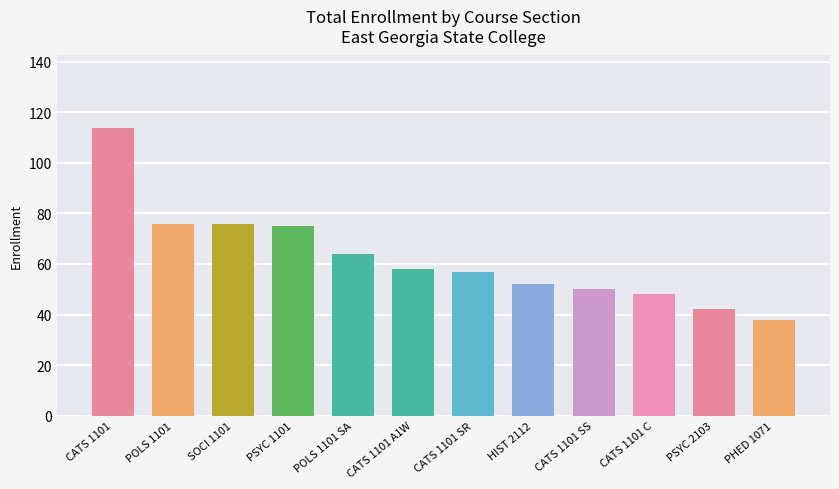

What is the difference between the second highest and minimum values?

38